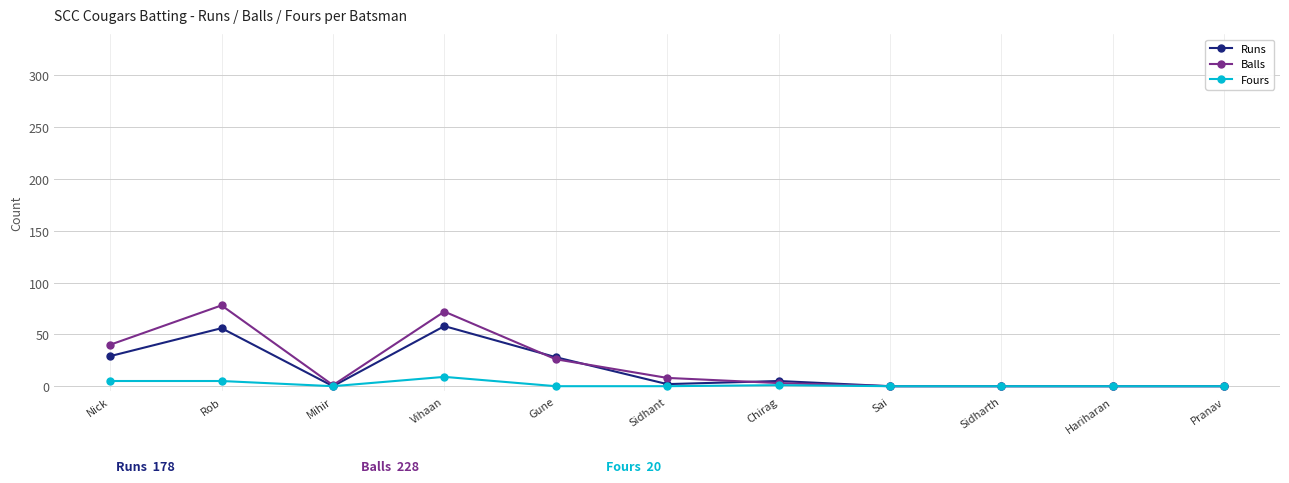

What is the sum of the Balls values at Vihaan and Rob?

150